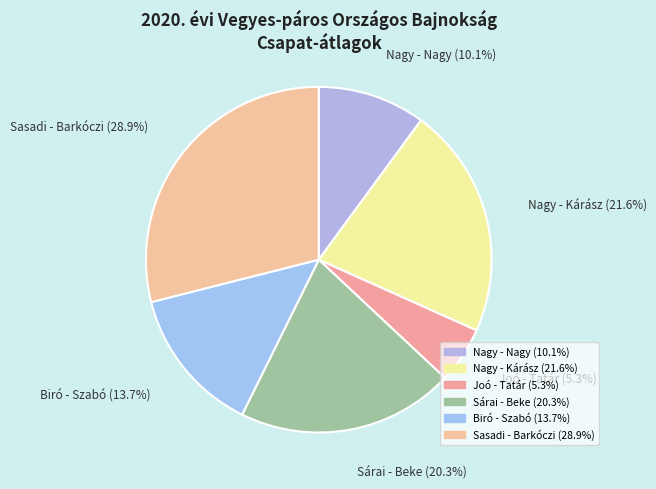

Does Nagy - Kárász represent more than half of the total?

No